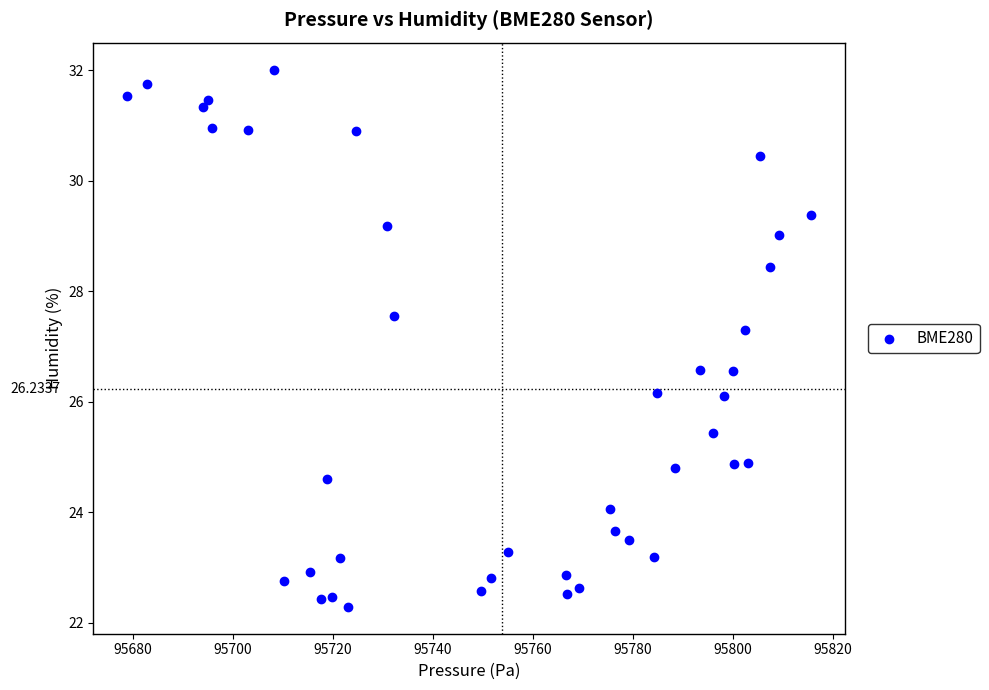

What is the range of Y values (max minus min)?

9.7